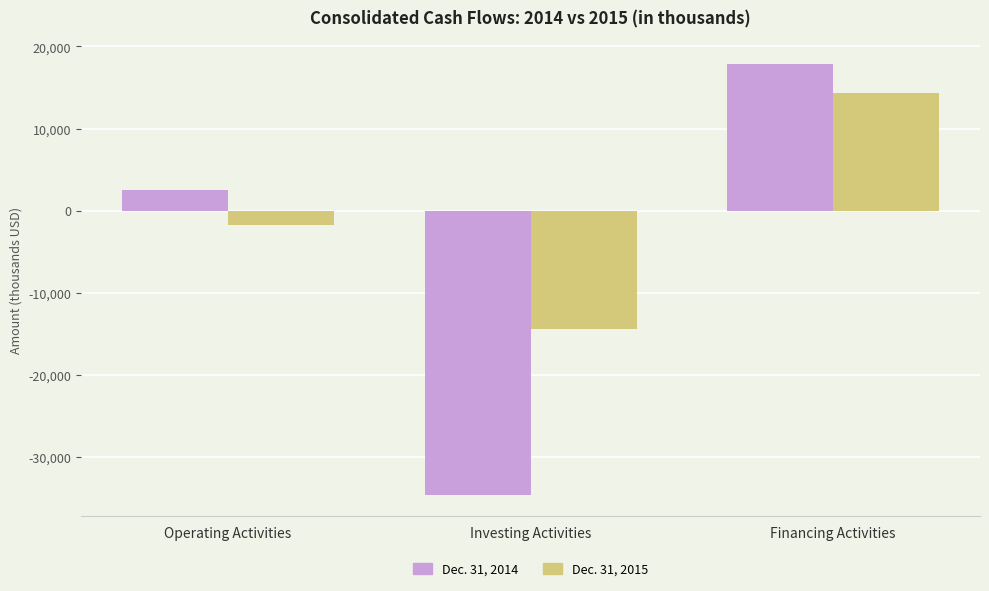

Which series has the widest spread of values?

Dec. 31, 2014